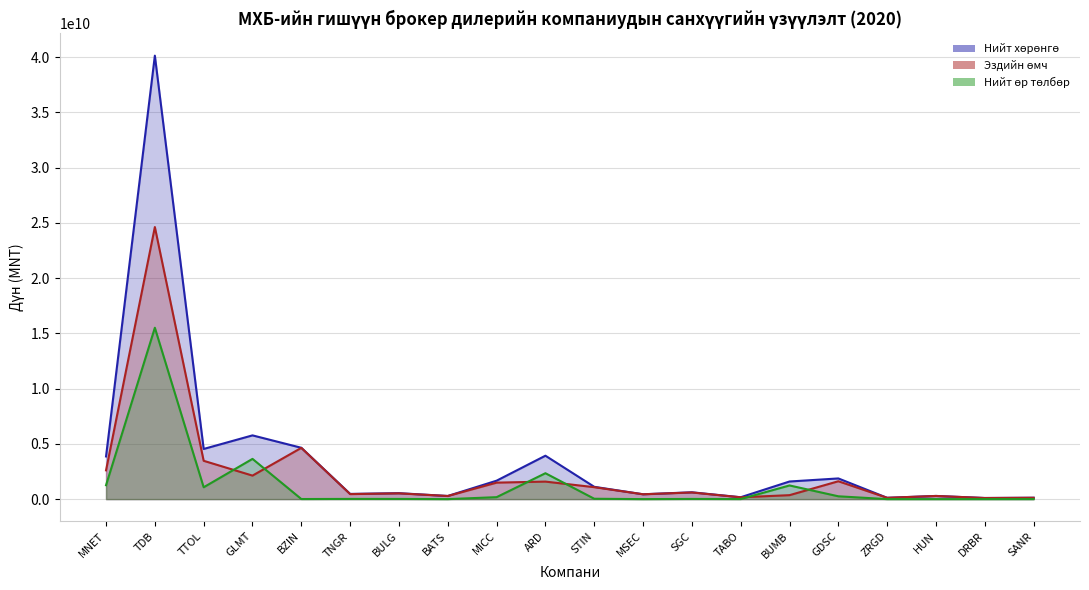

What position from the right is TABO?

7